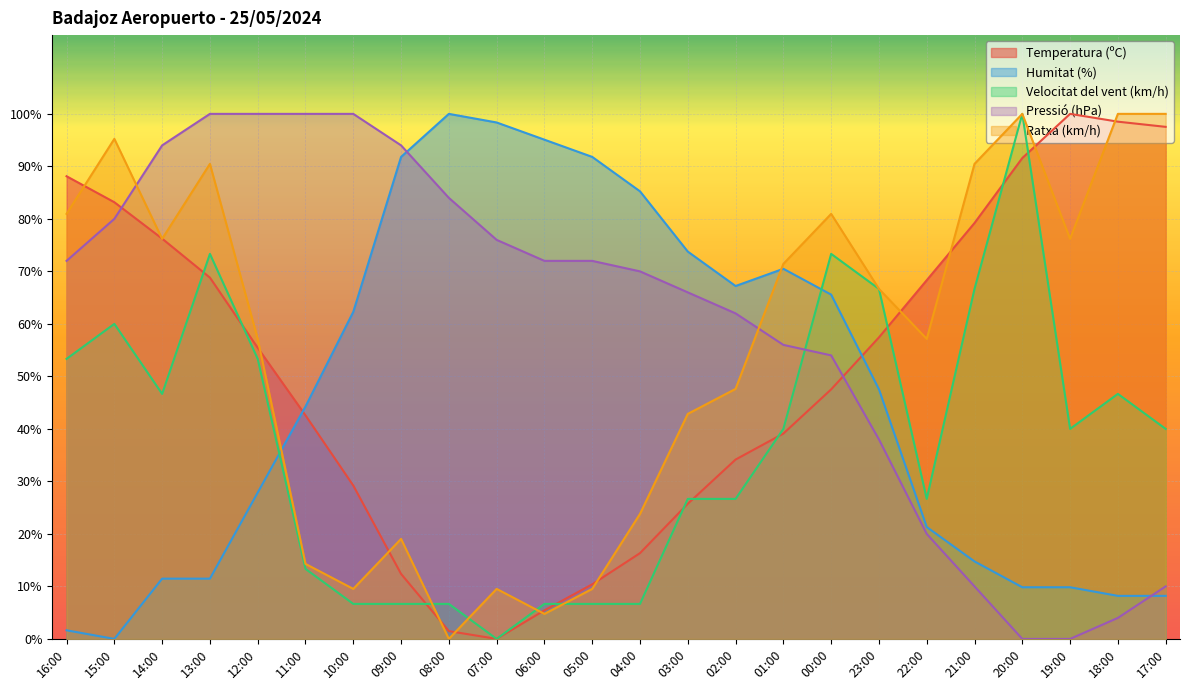

How many lines are shown in the chart?

5